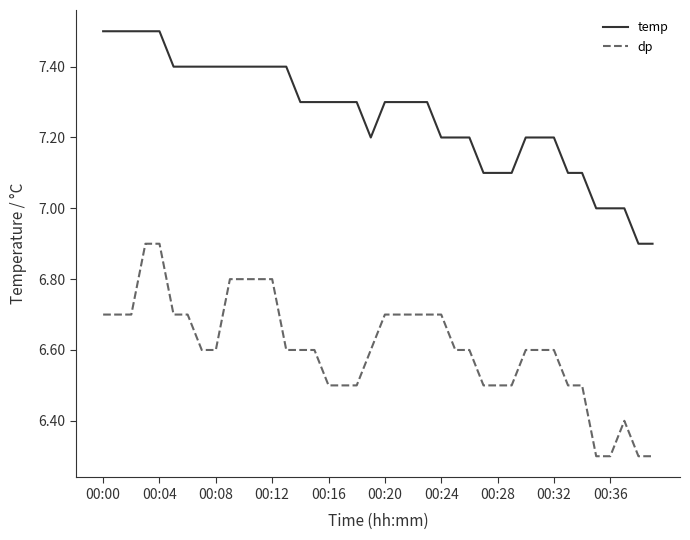

Rank the series by their average value, from lowest to highest.

dp, temp